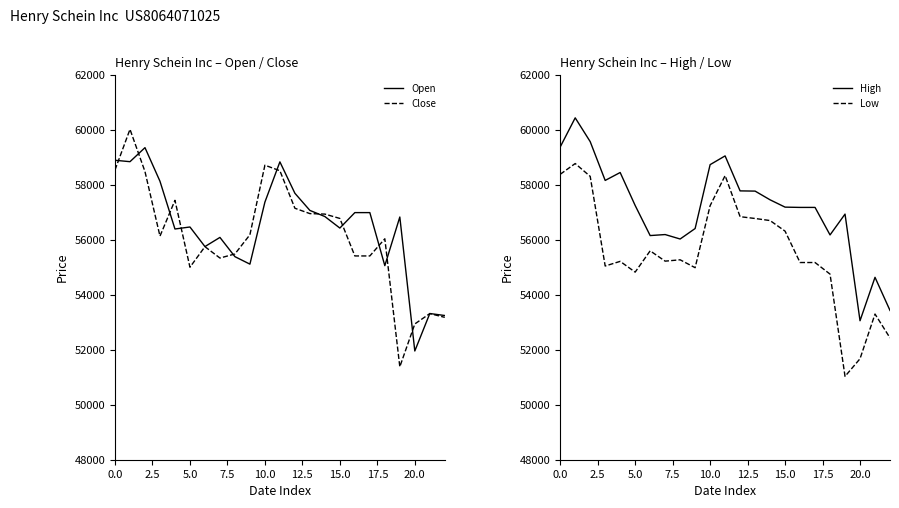

What position from the left is 19?

20